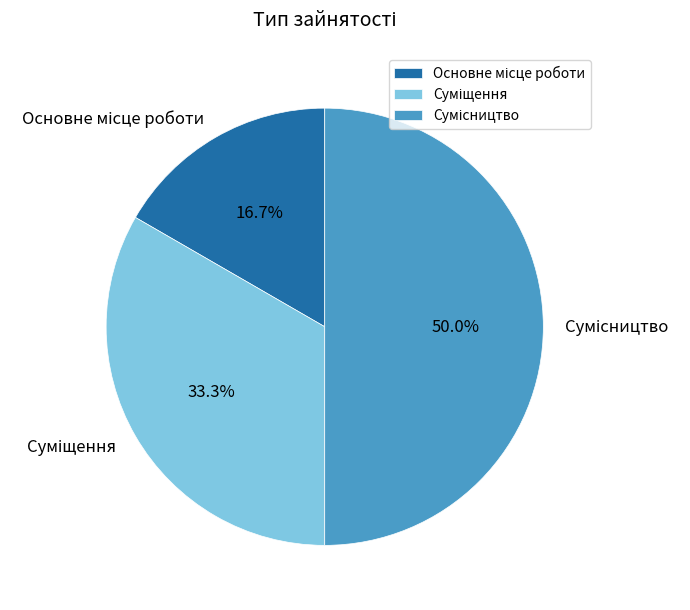

How many slices are in this pie chart?

3